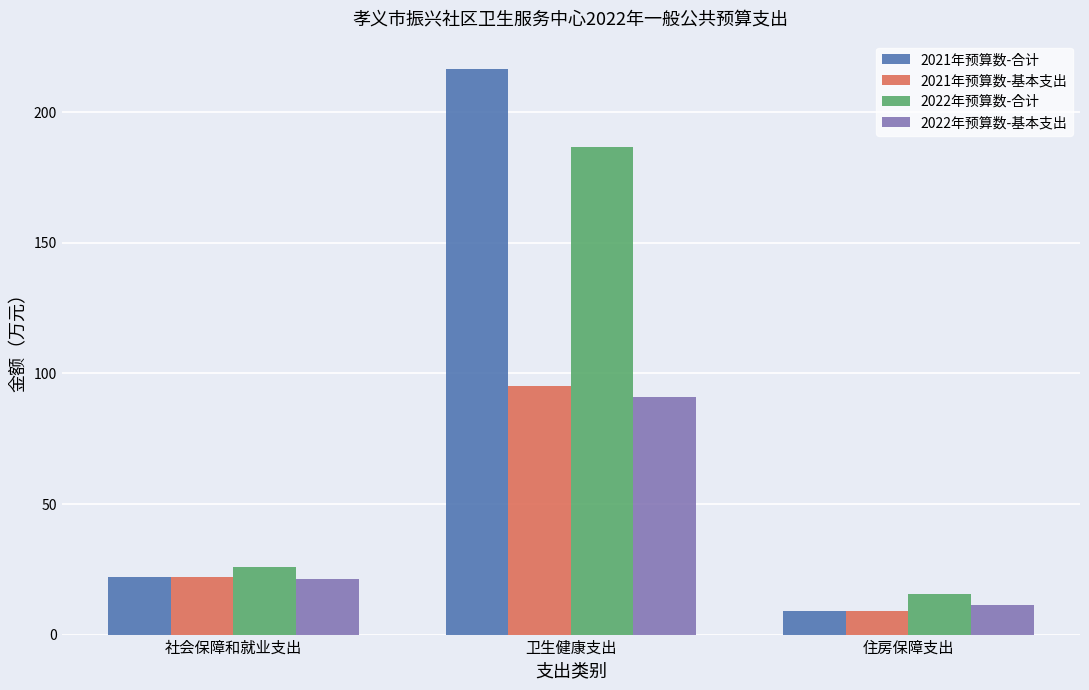

Rank the categories by 2022年预算数-基本支出 value from highest to lowest.

卫生健康支出, 社会保障和就业支出, 住房保障支出